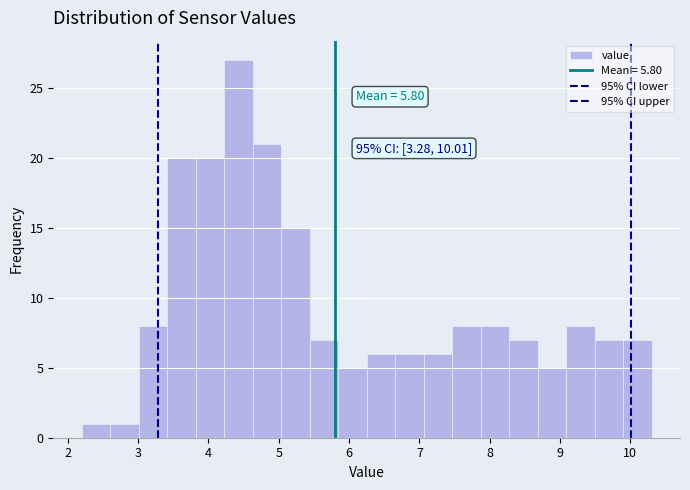

Which range on the x-axis has the tallest bar?

4.2 to 4.6